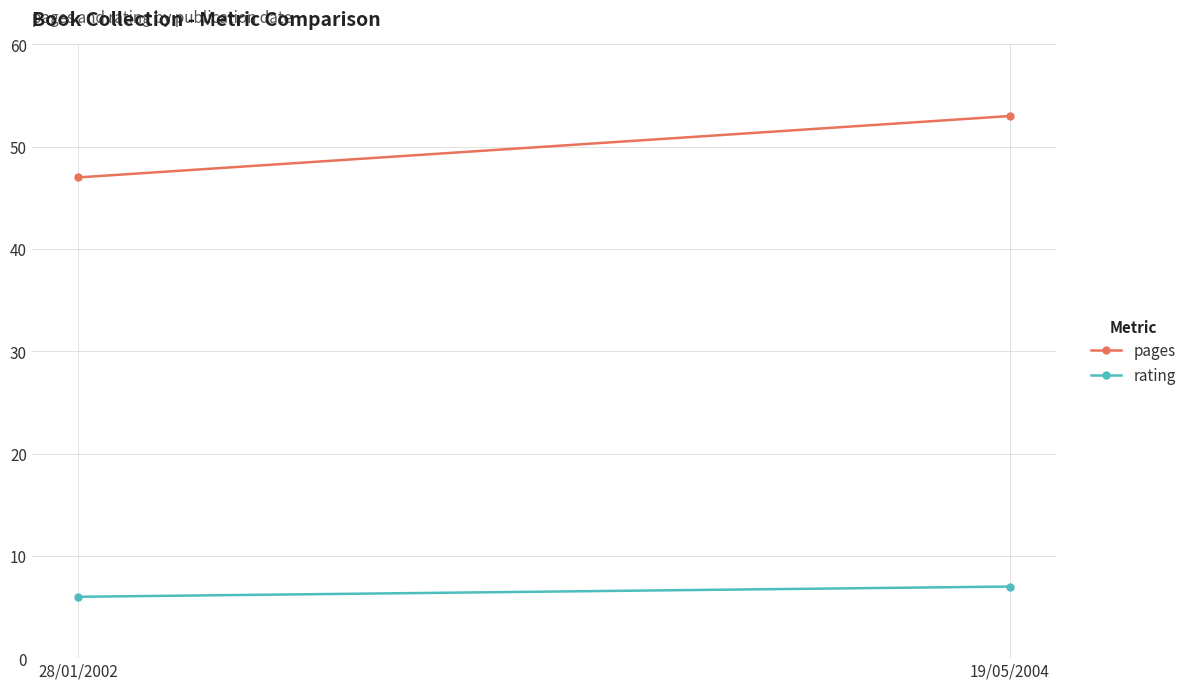

Which series has the largest range (max minus min)?

pages